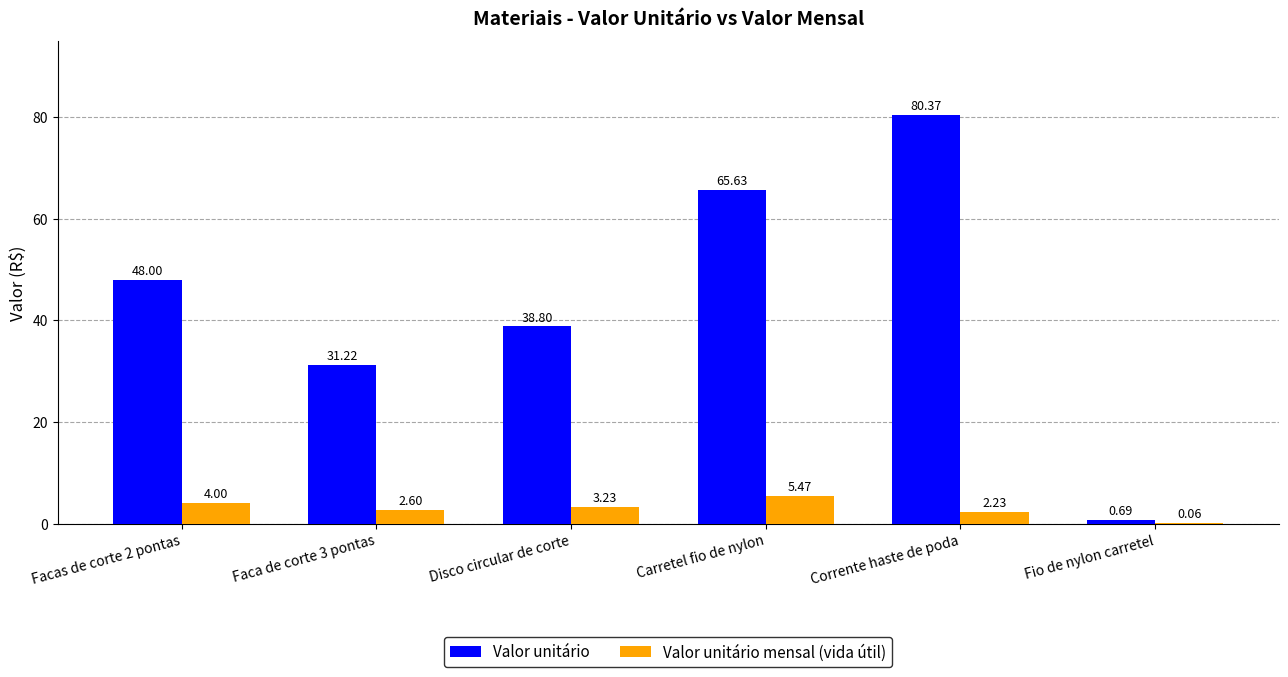

Which series changed the most between Facas de corte 2 pontas and Fio de nylon carretel?

Valor unitário